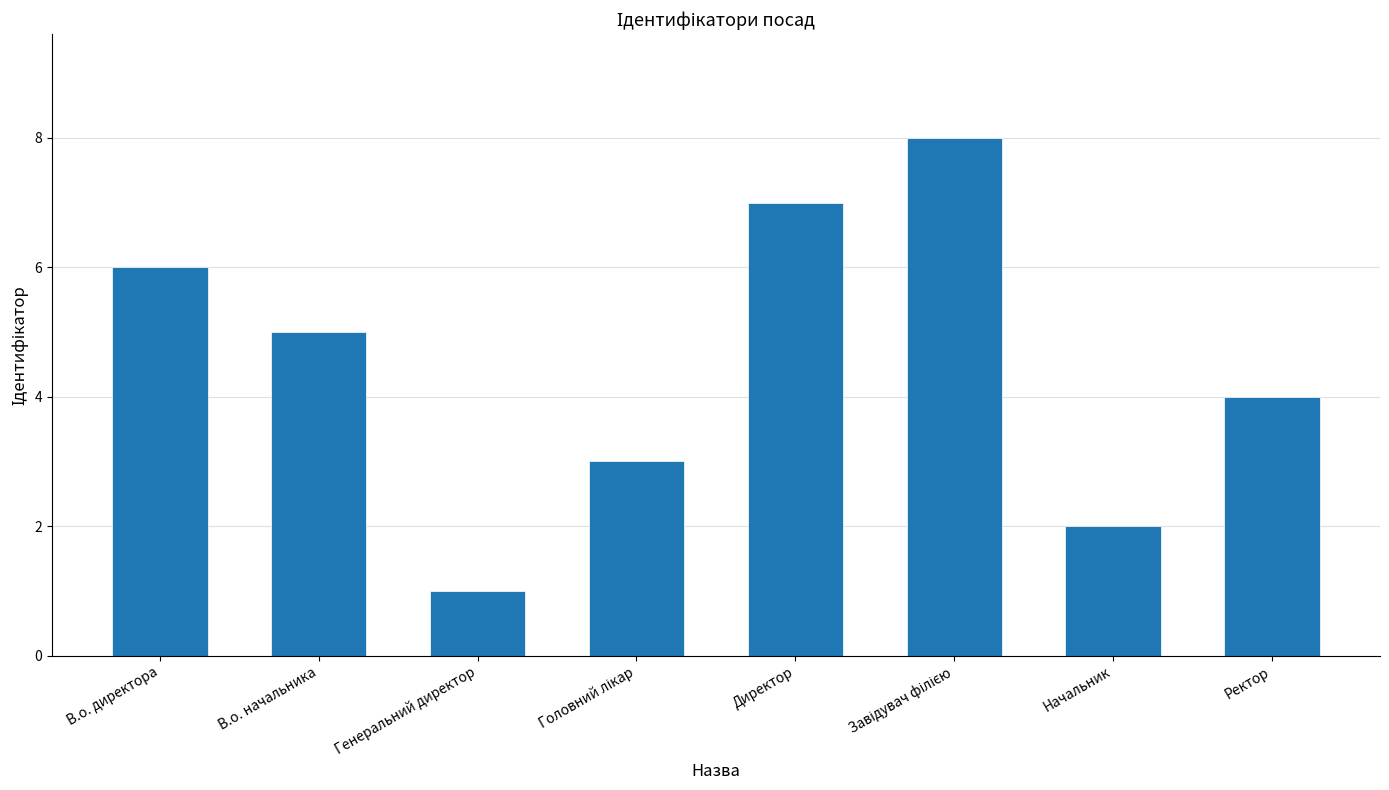

Between Генеральний директор and Директор, which is larger?

Директор